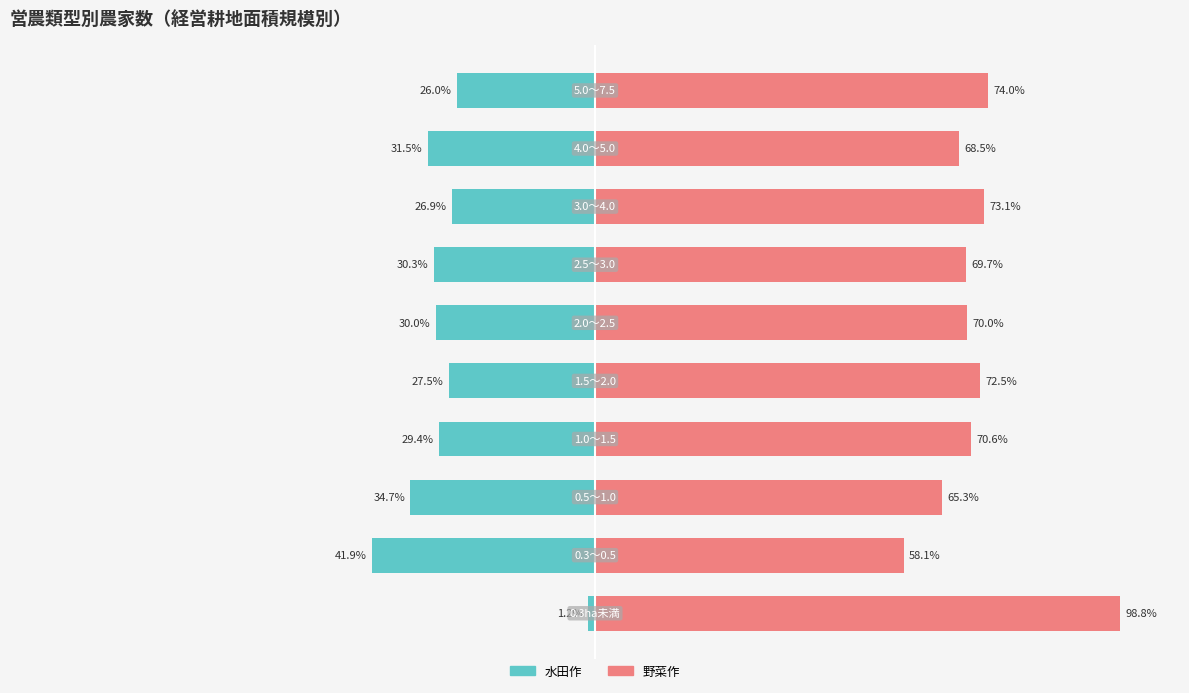

How many groups of bars are there?

10